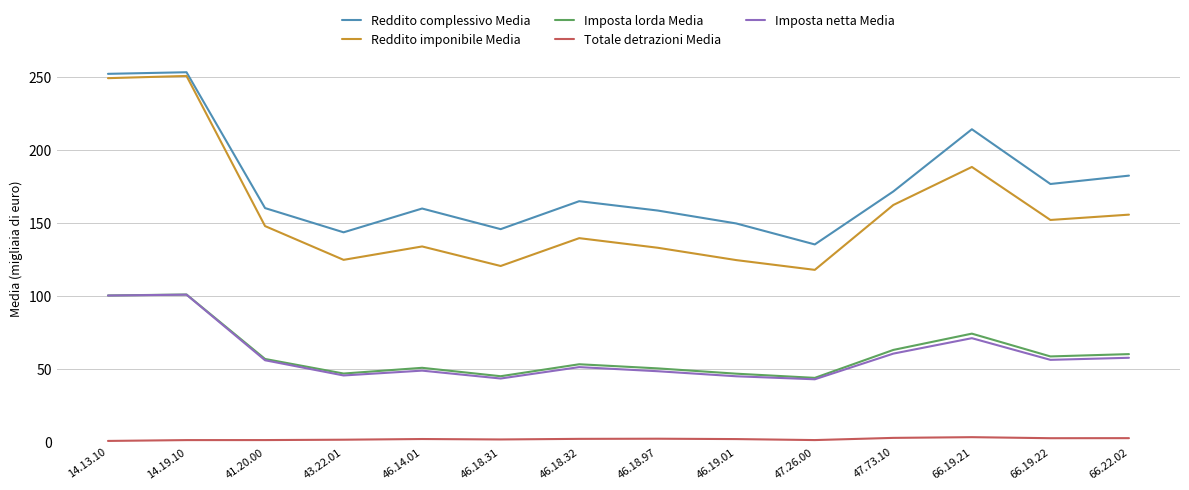

Which series has the largest total across all categories?

Reddito complessivo Media